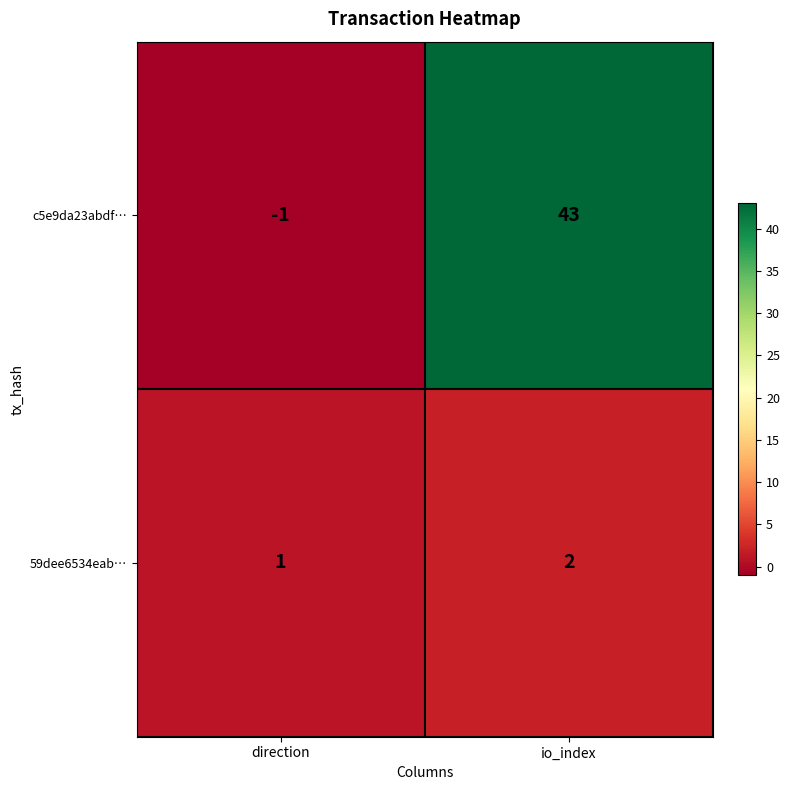

Reading left to right, extract all data points from this chart.

c5e9da23abdf…: direction=-1	io_index=43
59dee6534eab…: direction=1	io_index=2